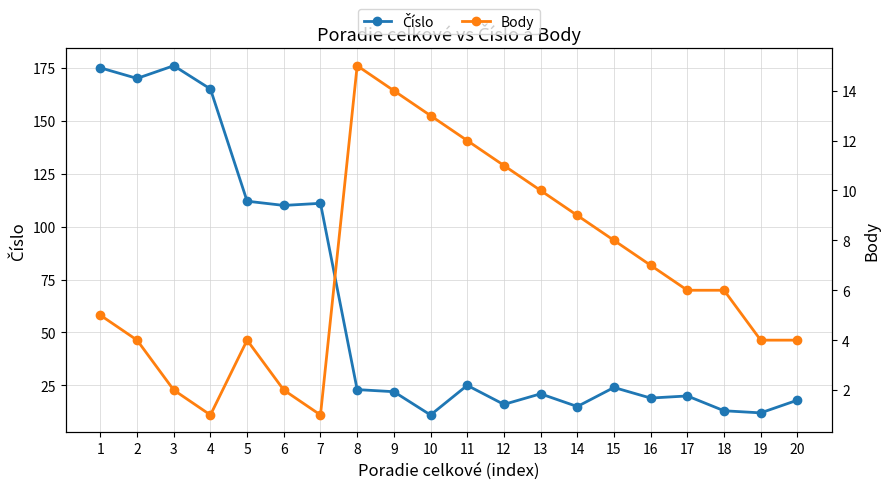

Which has a higher value, 18 or 4?

4